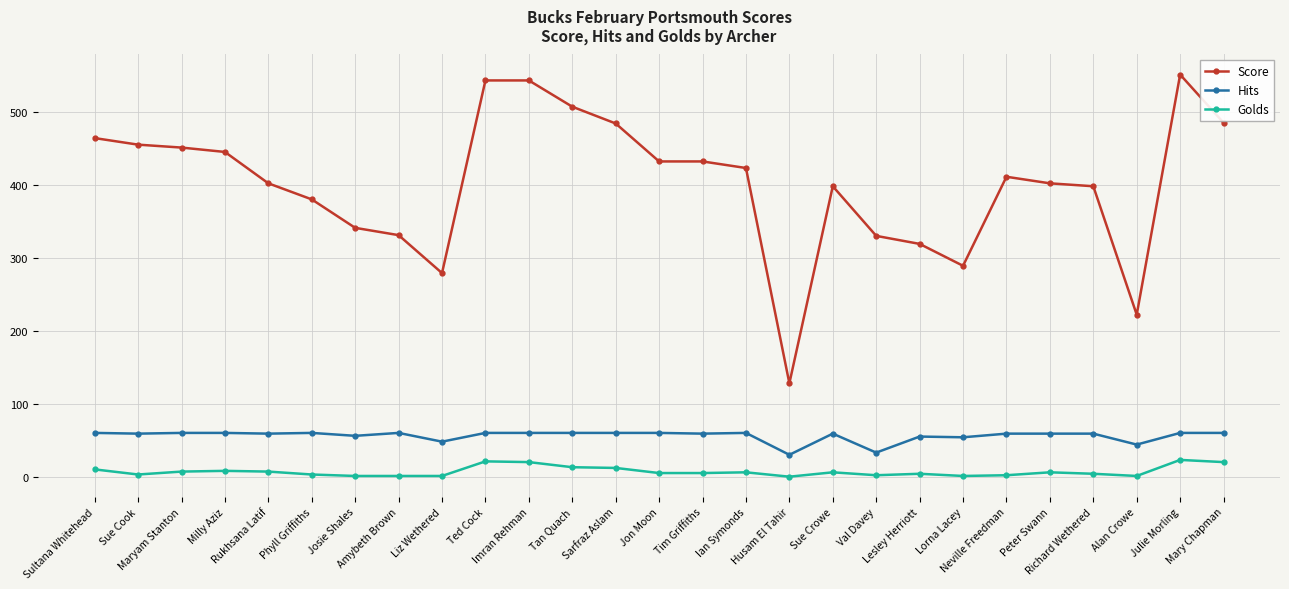

What are all the series names shown in the legend?

Score, Hits, Golds